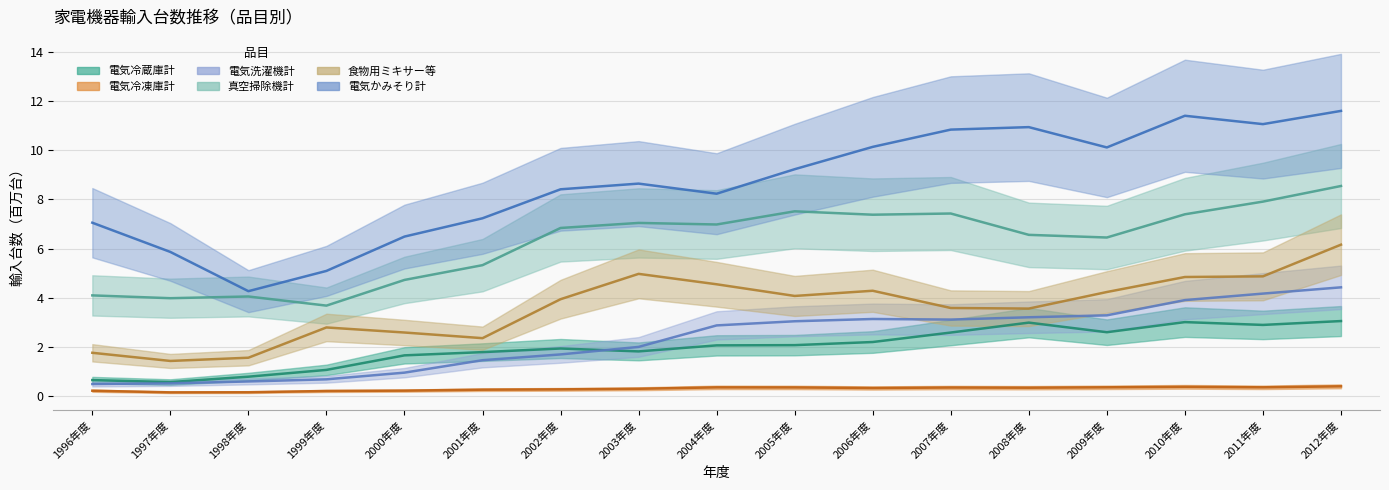

Which series has the largest total across all categories?

電気かみそり計